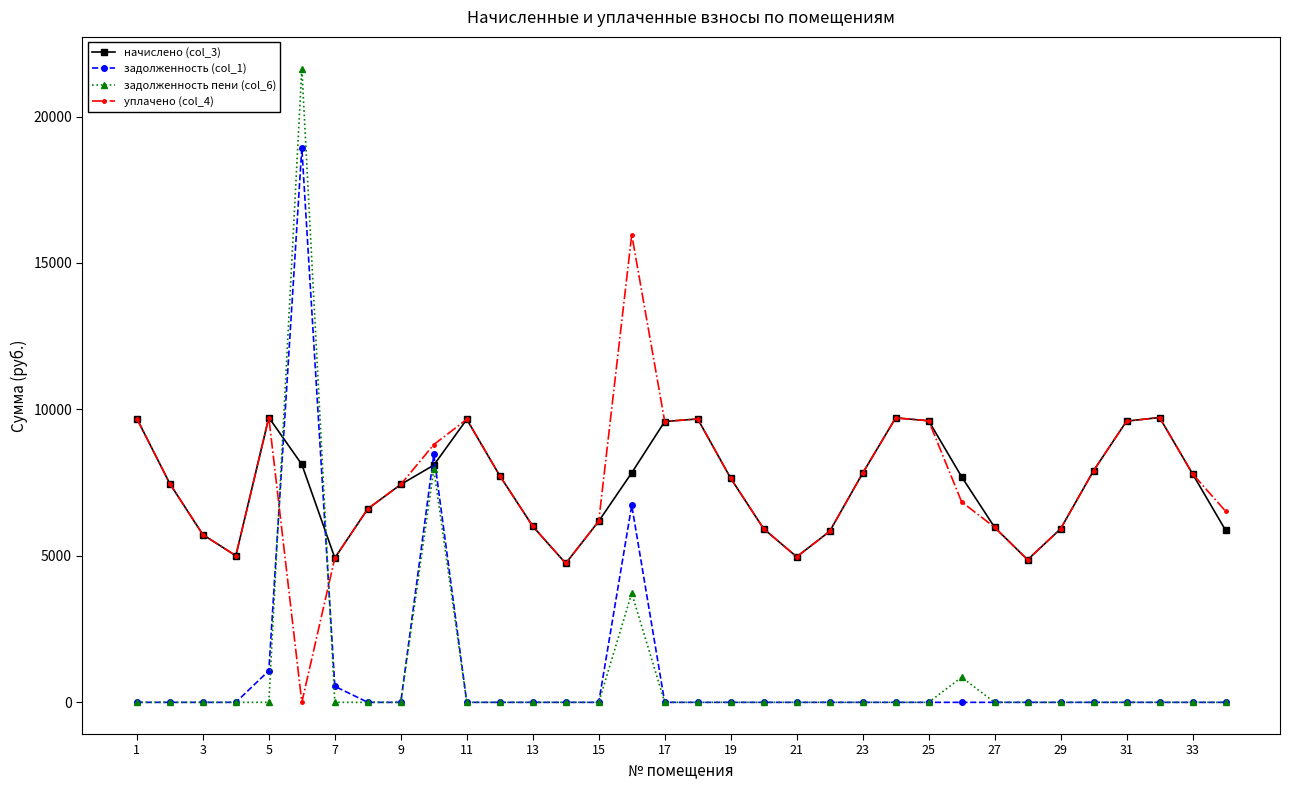

What is the value of the начислено (col_3) point at the 31st from the left?

9600.7